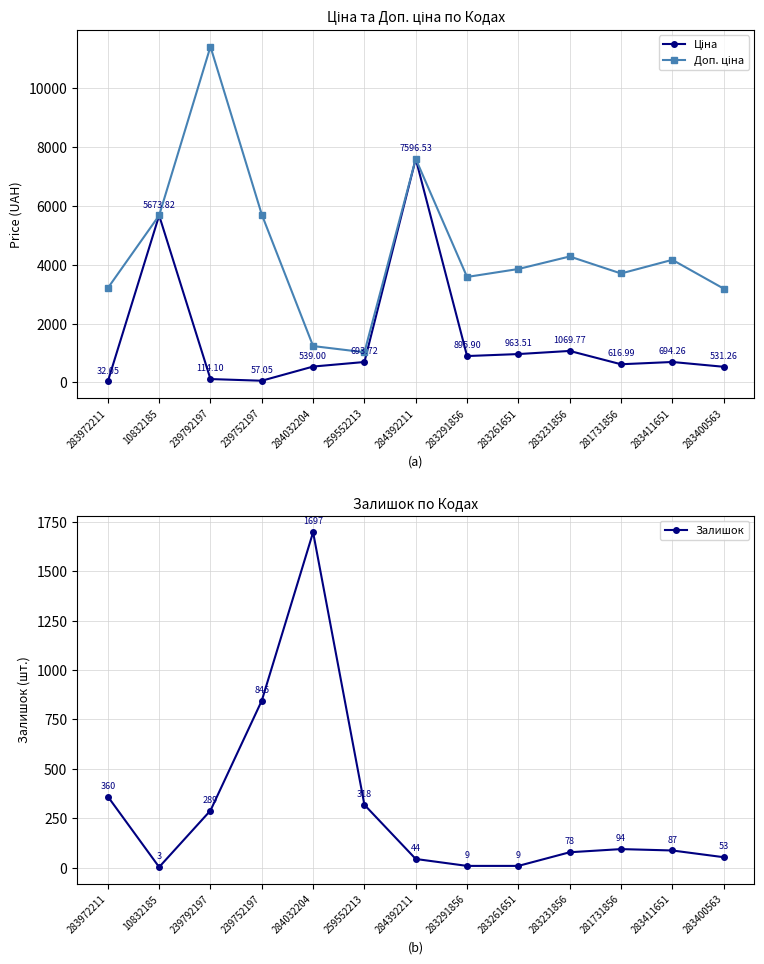

At which label does Доп. ціна first exceed 3854?

10832185